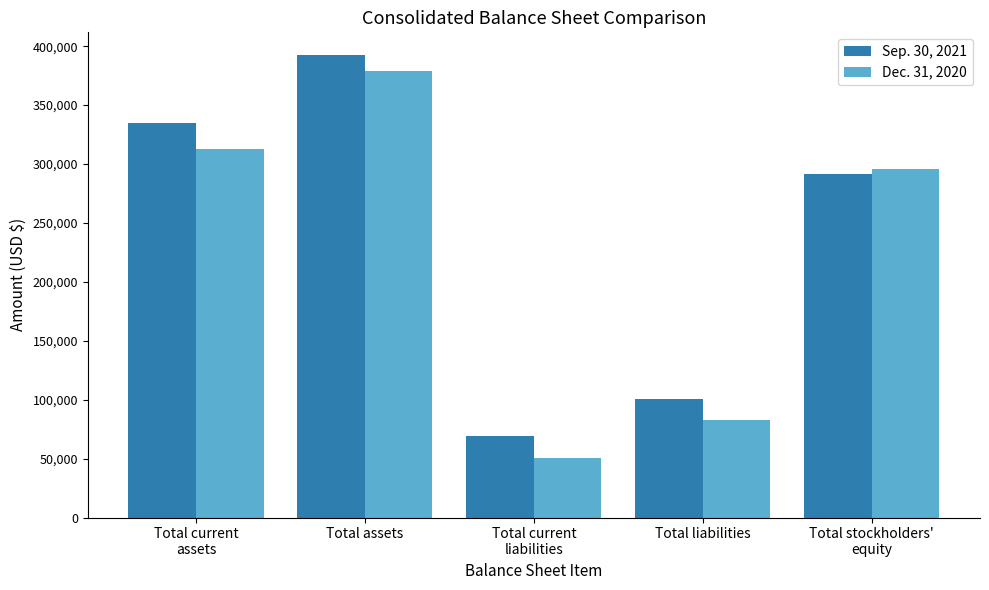

What is the average value of the Sep. 30, 2021 series?

237576